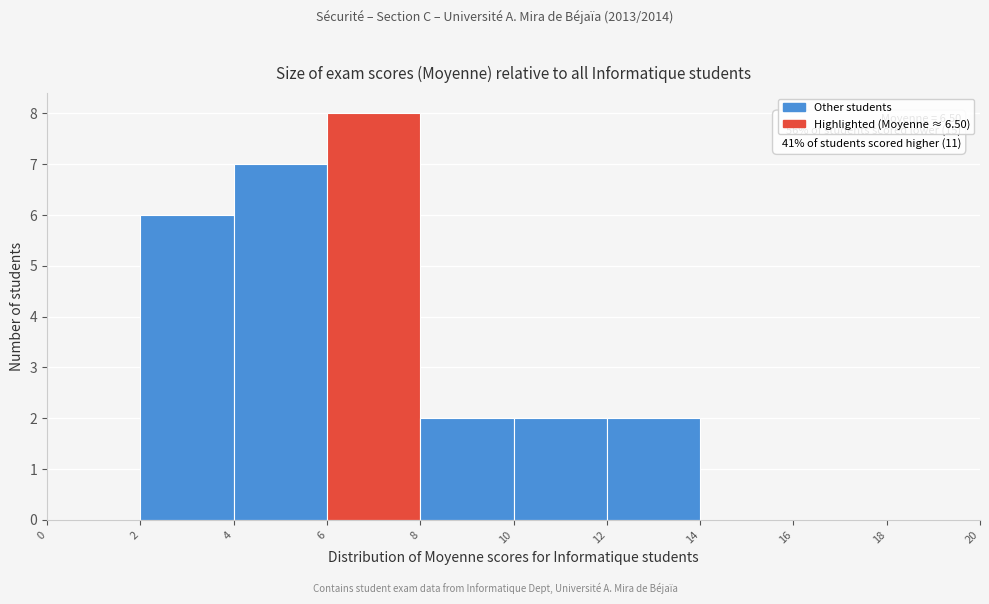

Which range on the x-axis has the tallest bar?

6 to 8